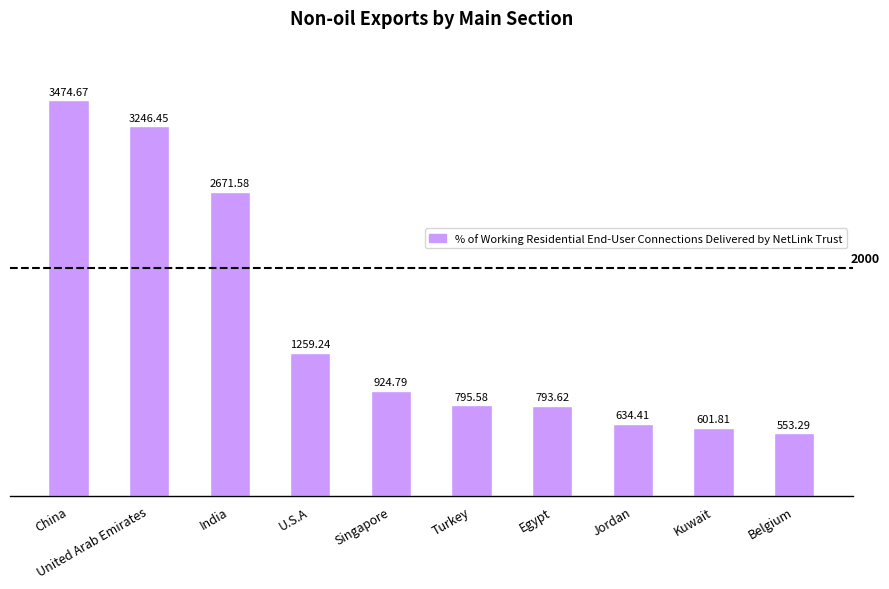

Rank the categories by value from highest to lowest.

China, United Arab Emirates, India, U.S.A, Singapore, Turkey, Egypt, Jordan, Kuwait, Belgium